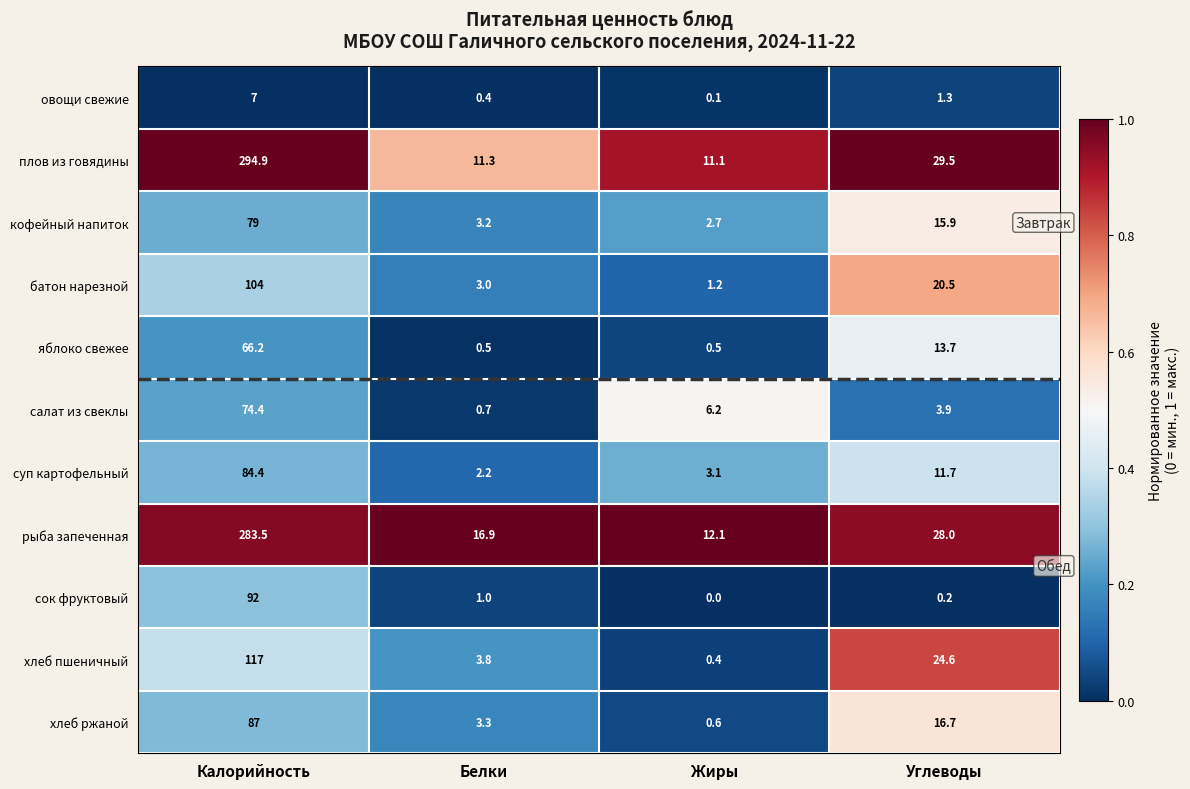

True or false: хлеб пшеничный has a value of 3.8 at Белки.

True